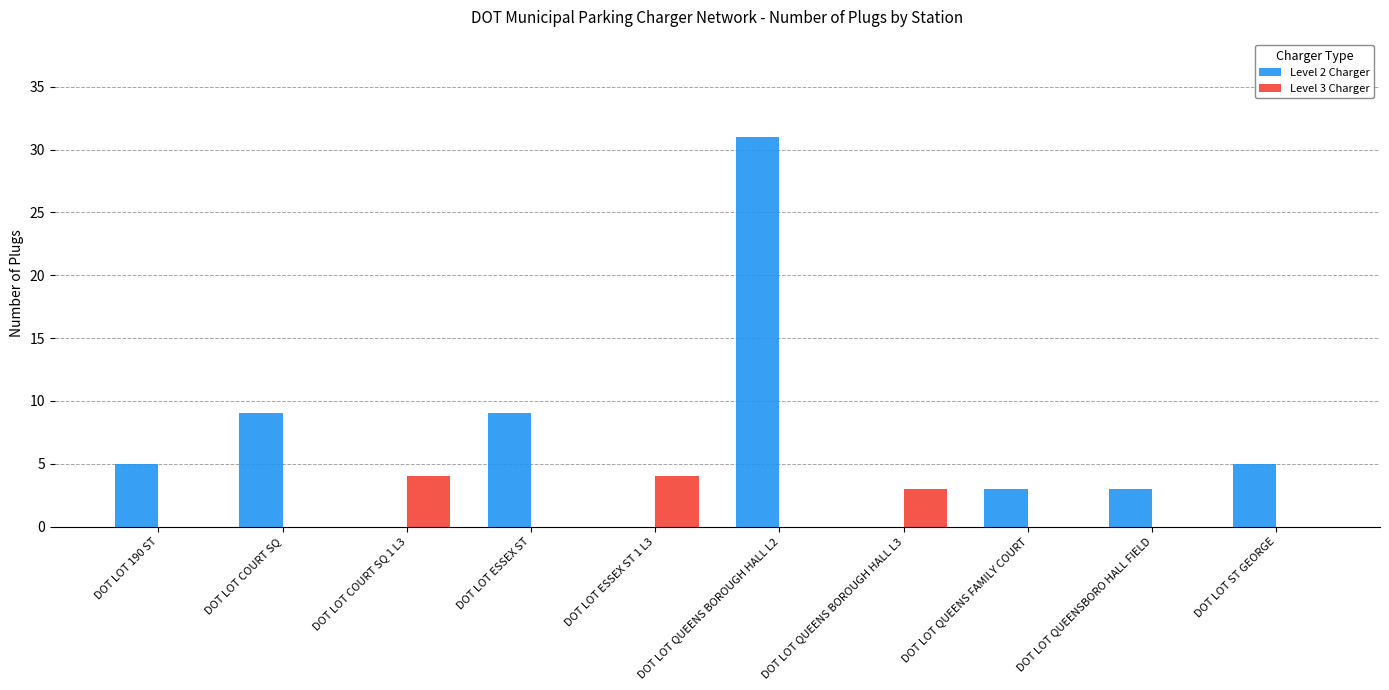

True or false: Level 2 Charger has a value of 5 at DOT LOT ST GEORGE.

True